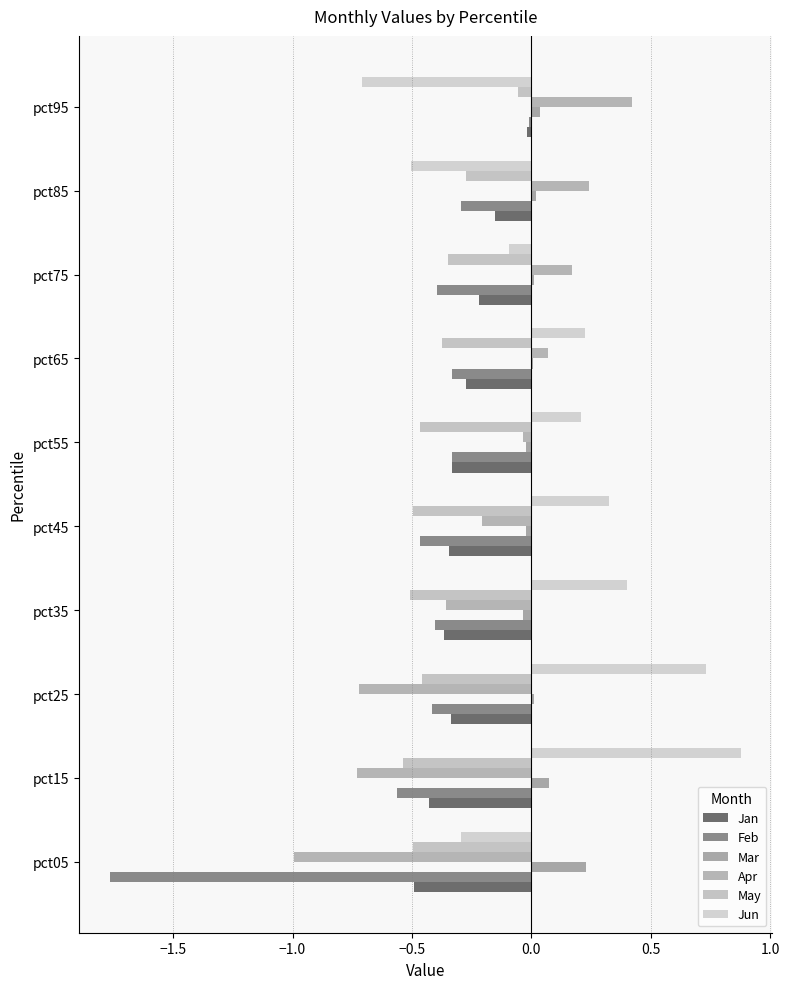

What is the minimum value for Jun?

-0.7